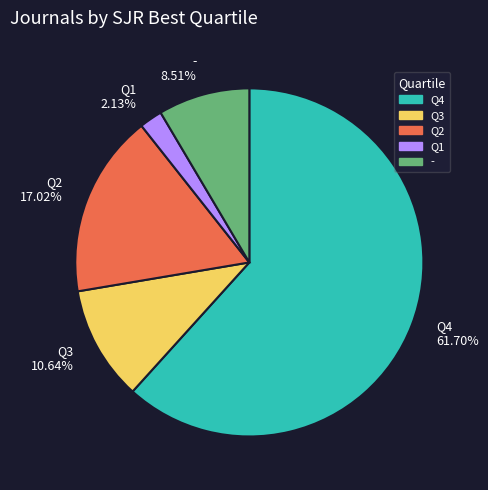

Which has a higher value, Q4 or Q2?

Q4